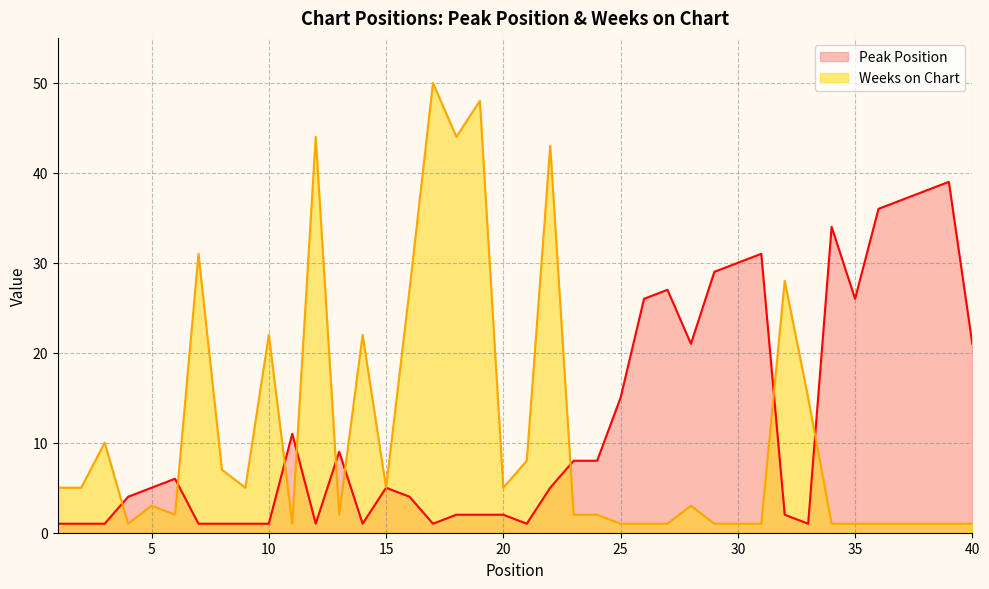

Which category has the lowest value across all series?

1